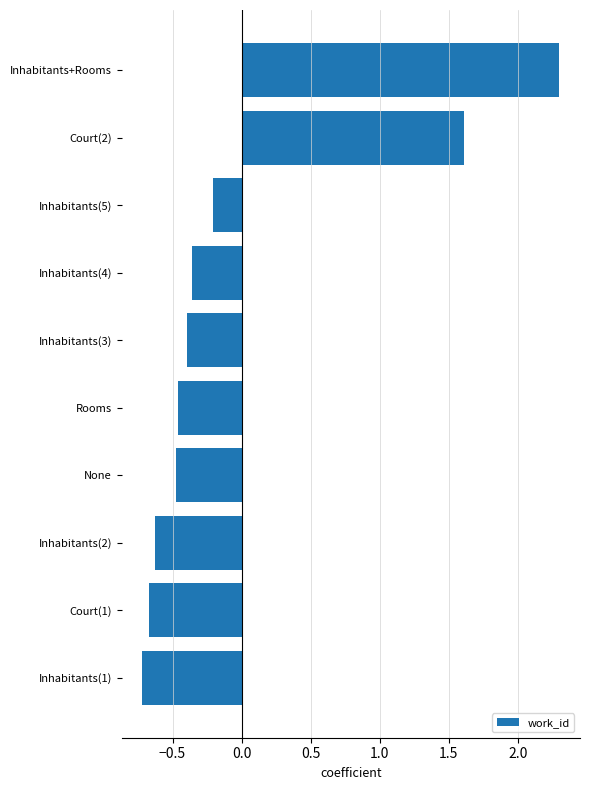

The value at Inhabitants+Rooms is 3.5. True or false?

False